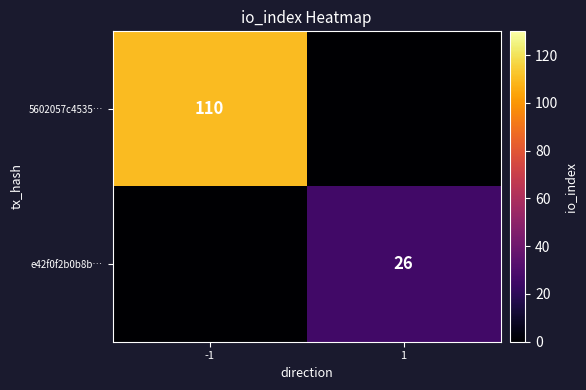

The value of e42f0f2b0b8b… at 1 is 26. True or false?

True